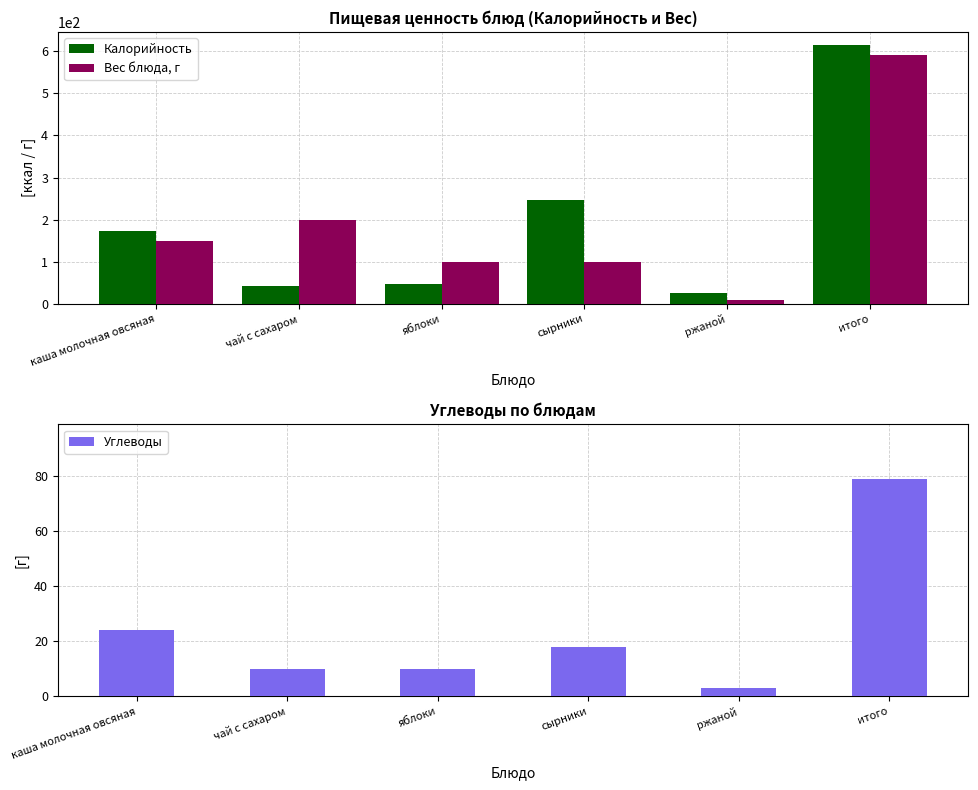

How many bars are there in each group?

3